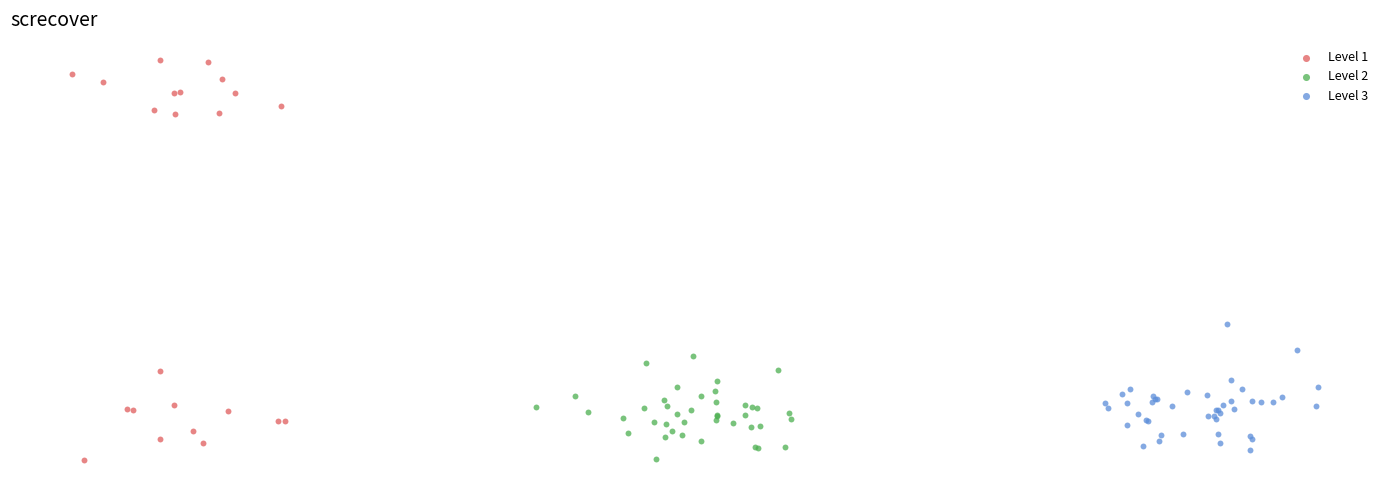

Which series reaches the maximum Y coordinate?

Level 1